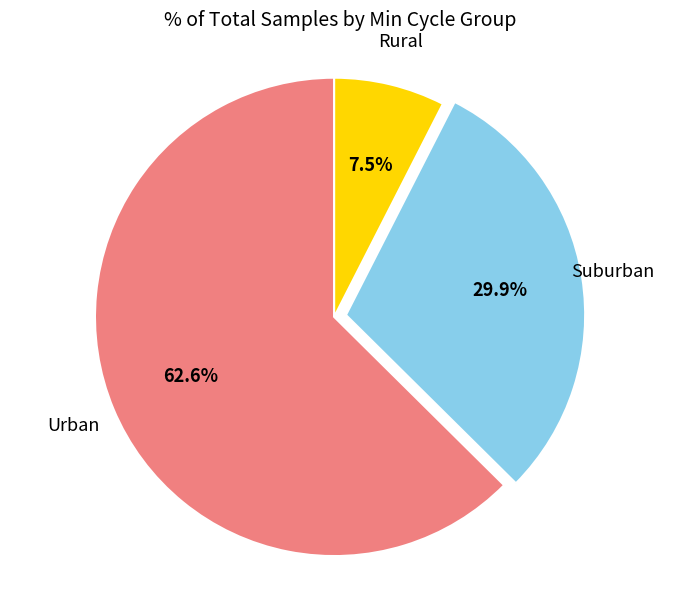

Does any single category account for the majority?

Yes